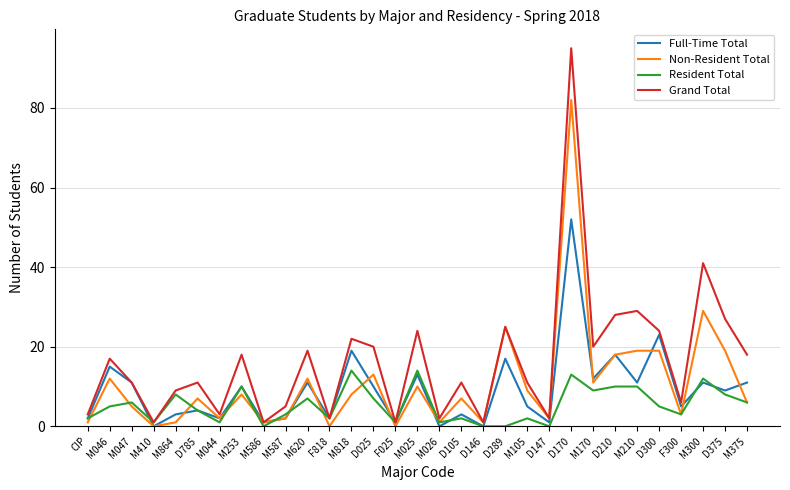

At which category is the sum across all series the highest?

D170